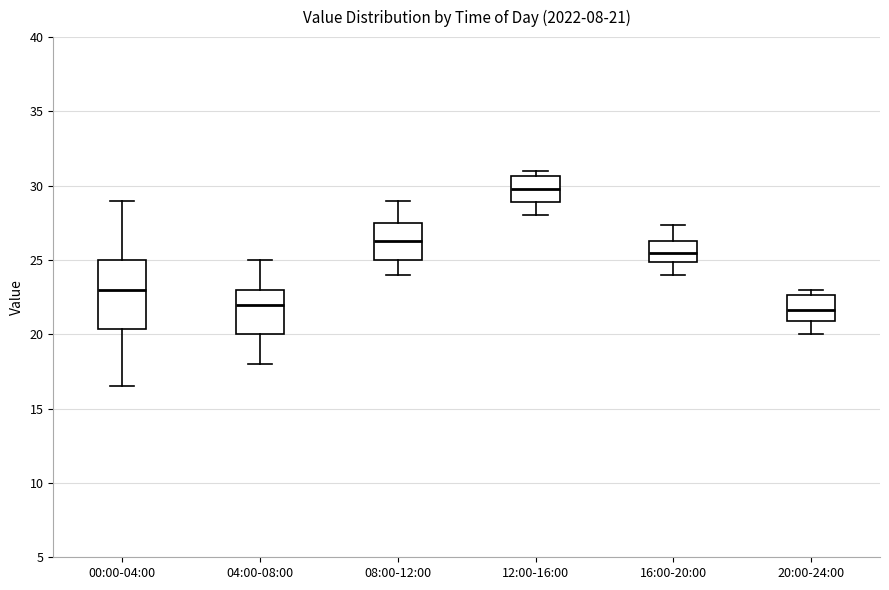

Which box is the tallest, from its lower edge to its upper edge?

00:00-04:00